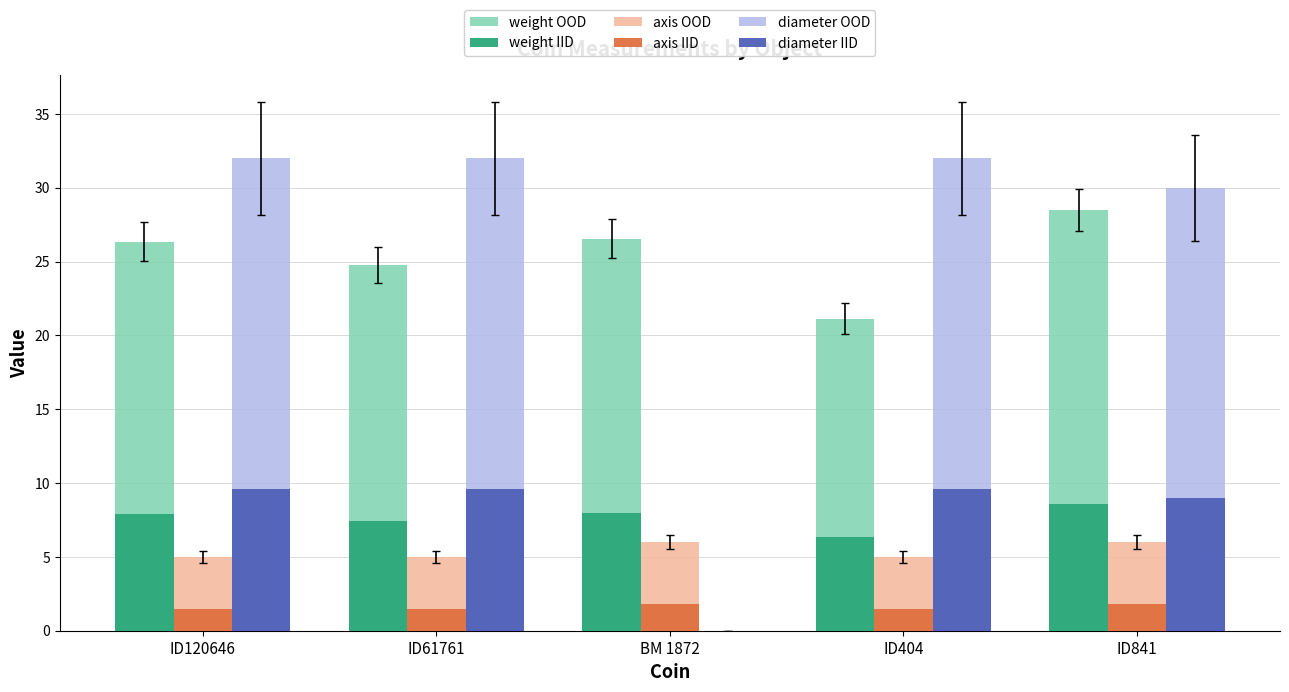

What is the maximum value shown in the chart?

32.0